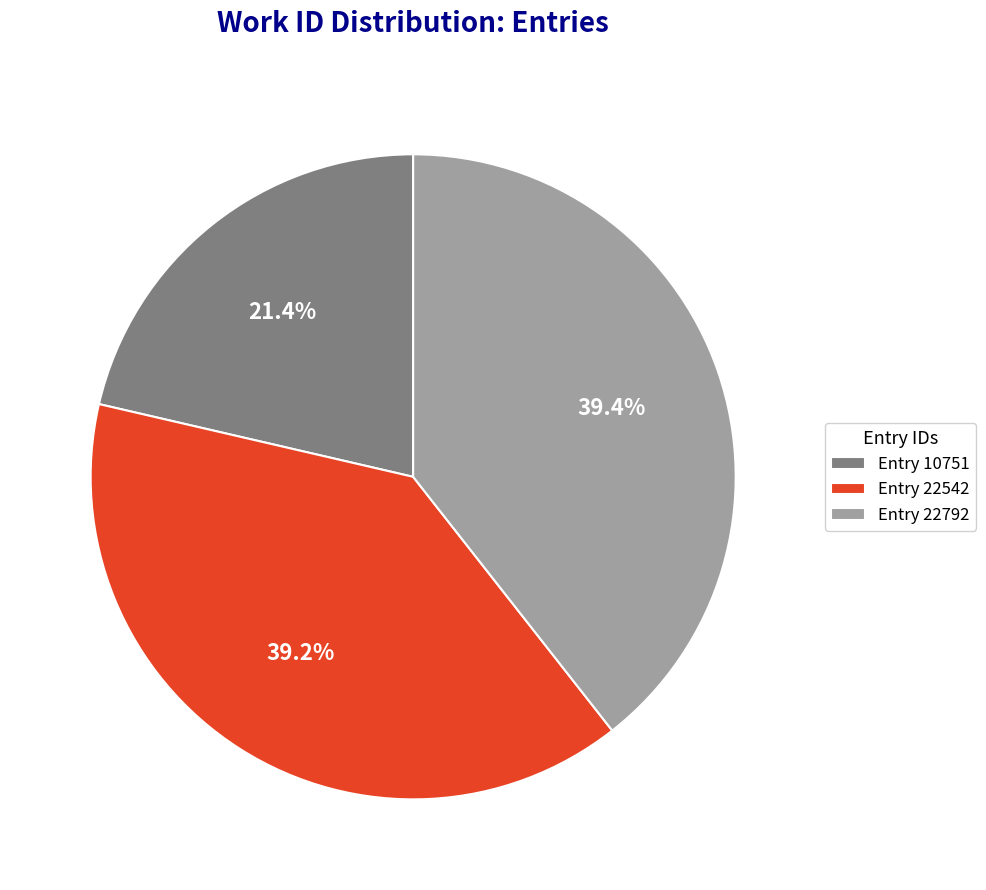

Which slice is the smallest?

Entry 10751